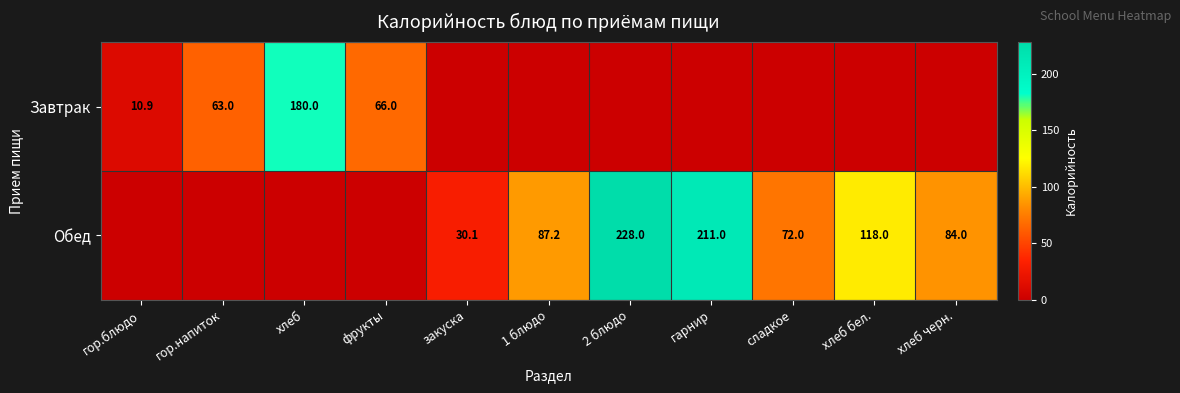

What is the spread (max minus min) of values at закуска?

30.1